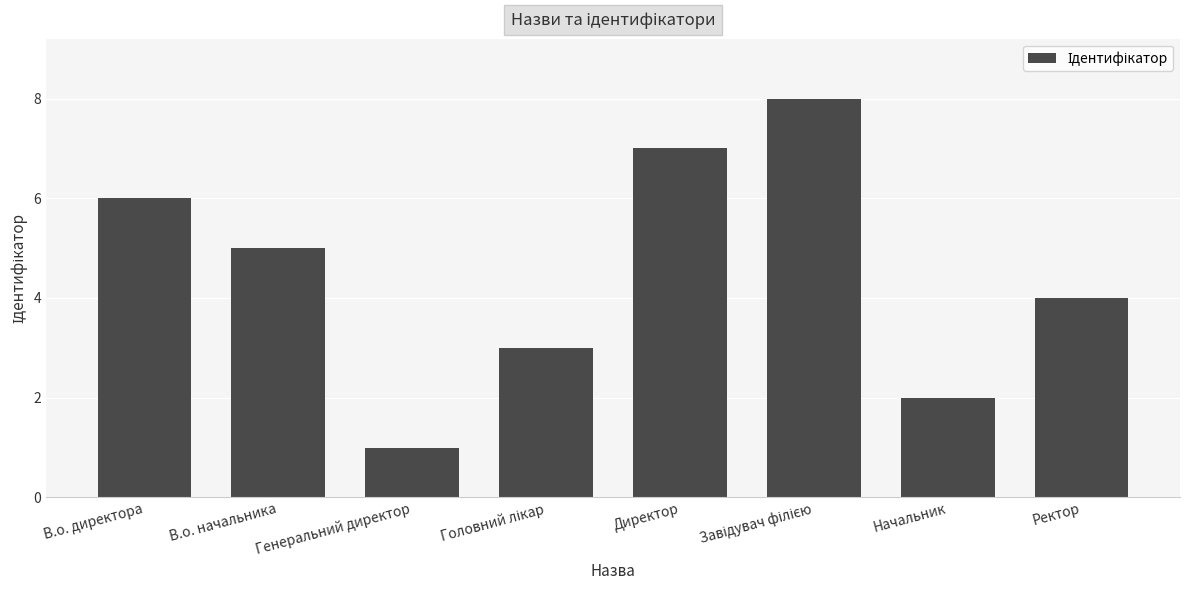

Which has a higher value, В.о. директора or Директор?

Директор